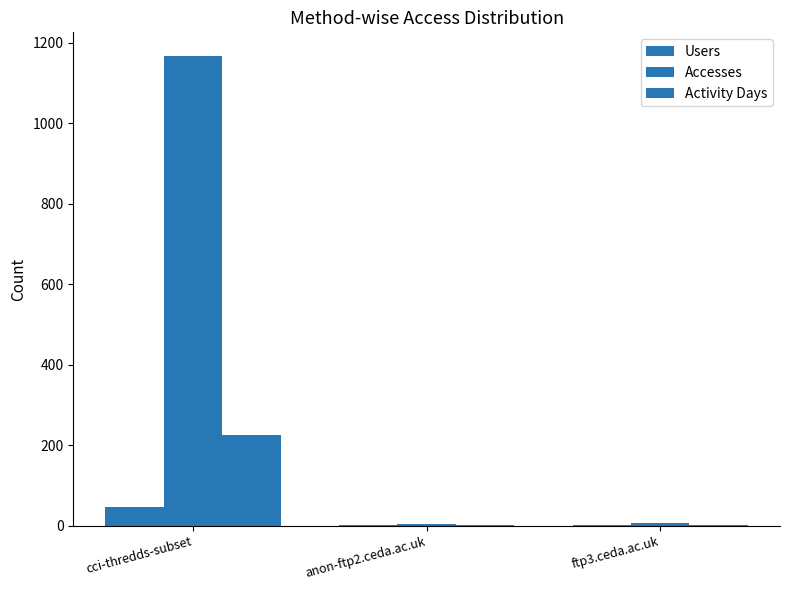

What is the smallest value displayed?

1